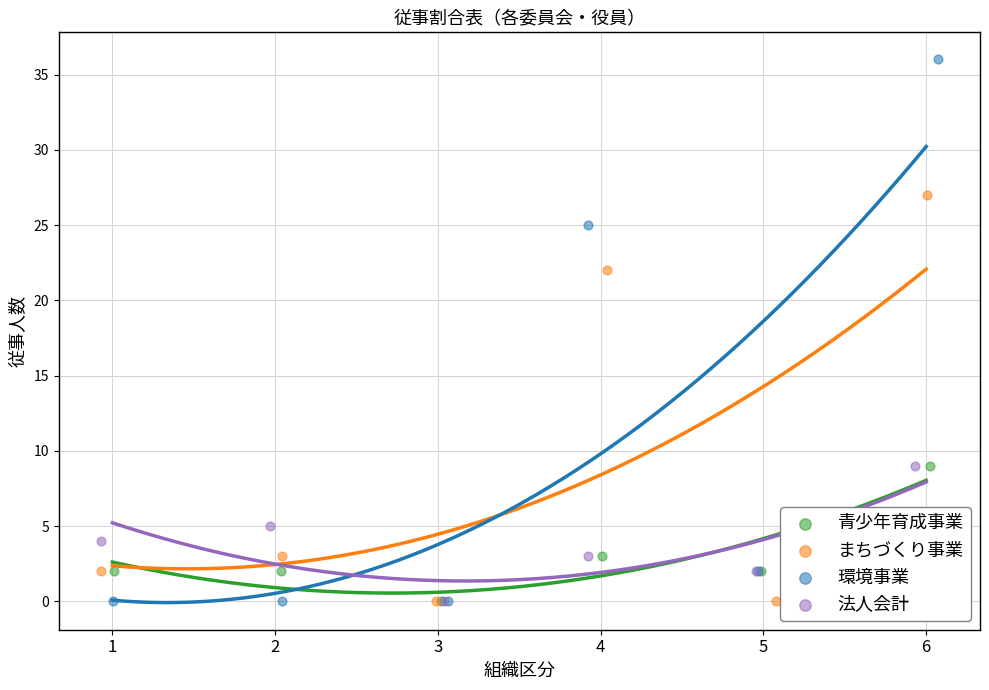

Which series contains the lowest Y value?

青少年育成事業